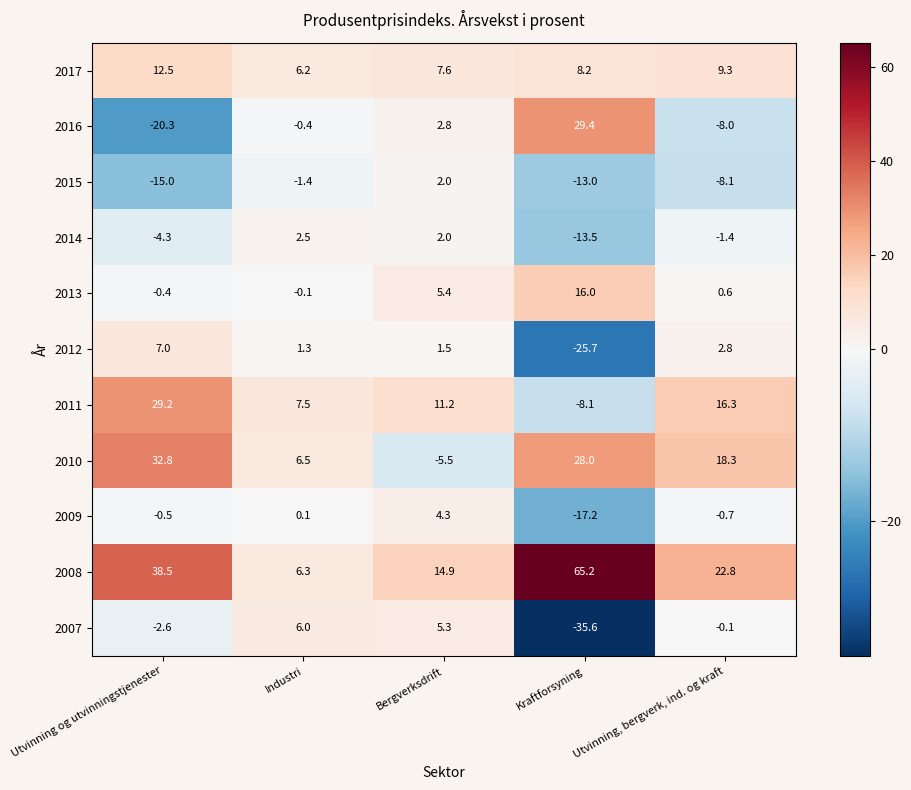

List the series in order of their peak value, lowest first.

2015, 2014, 2009, 2007, 2012, 2017, 2013, 2011, 2016, 2010, 2008